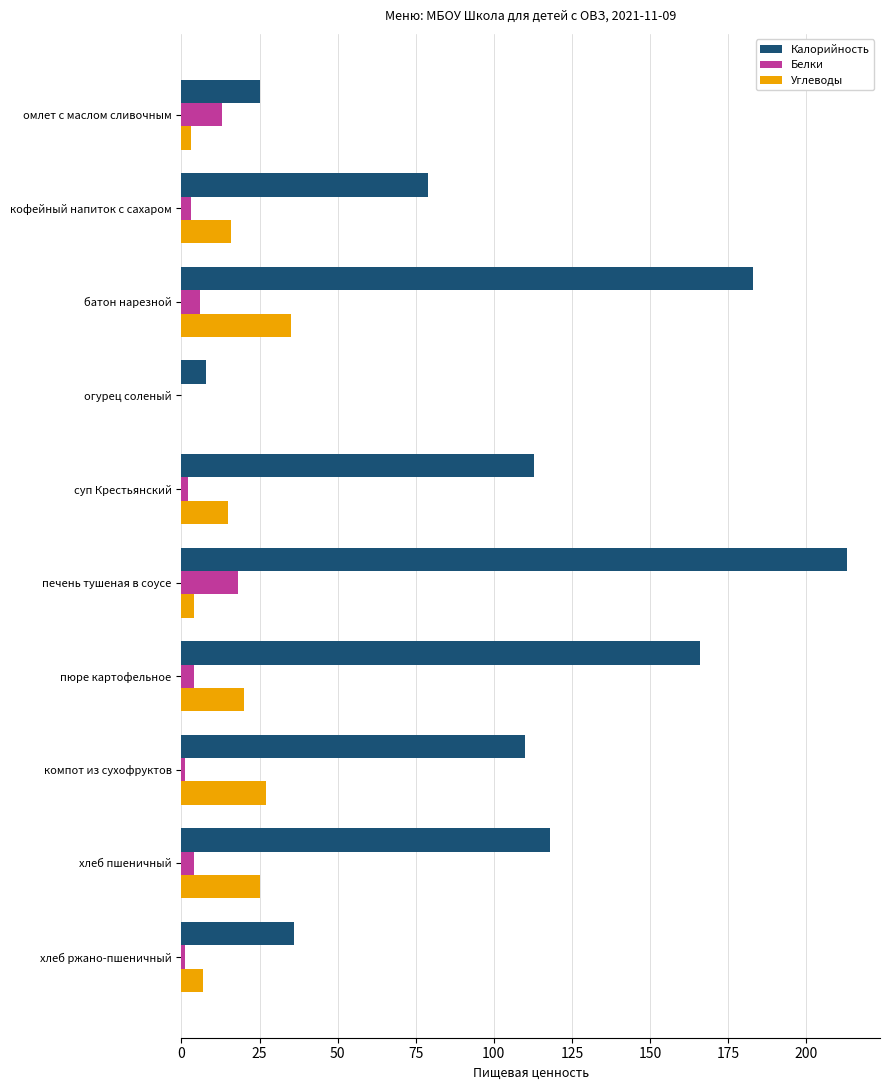

What is the sum of all Углеводы values?

152